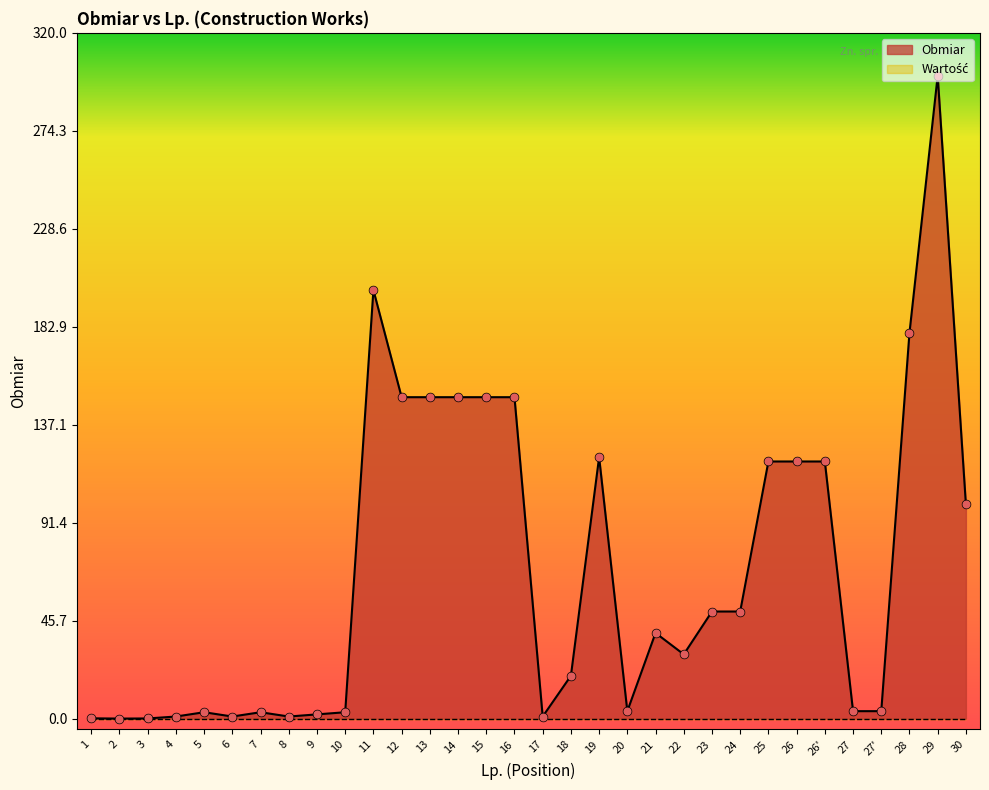

What is the change in value from 18 to 22?

+10.0